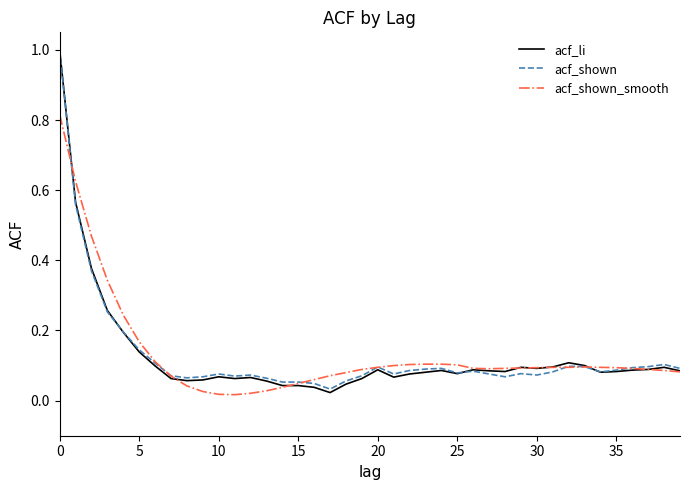

Which series has the largest range (max minus min)?

acf_li